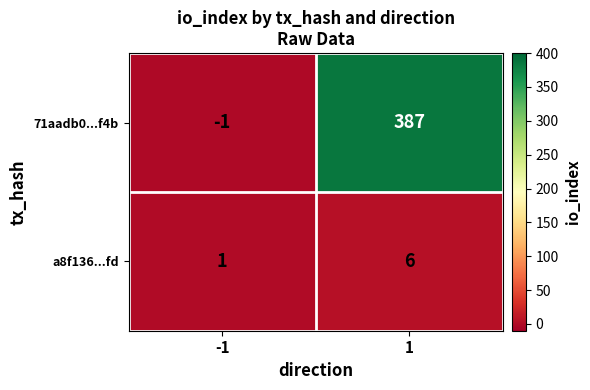

Which series has the largest total across all categories?

71aadb0...f4b